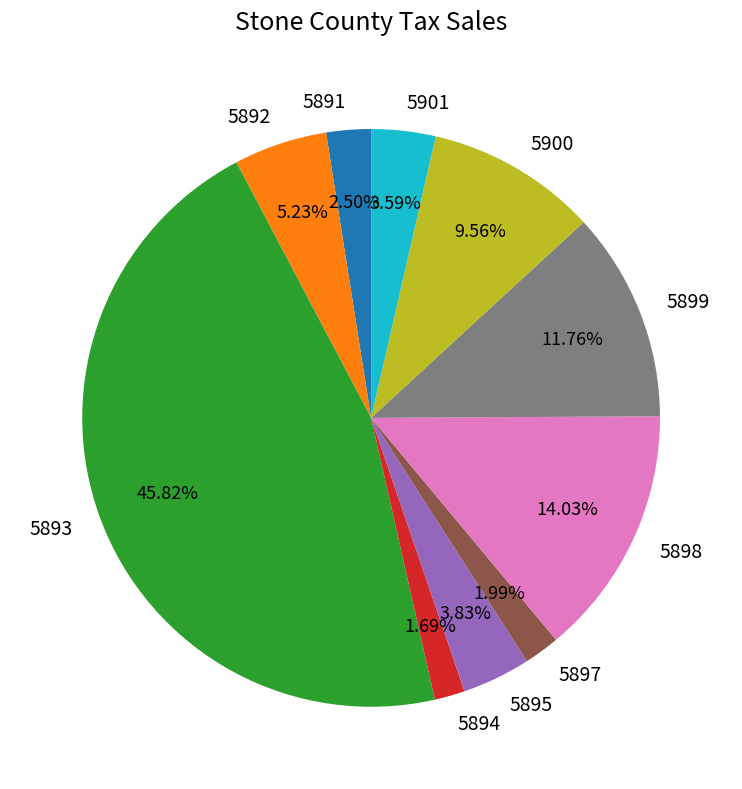

True or false: 5895 accounts for 4% of the total.

True